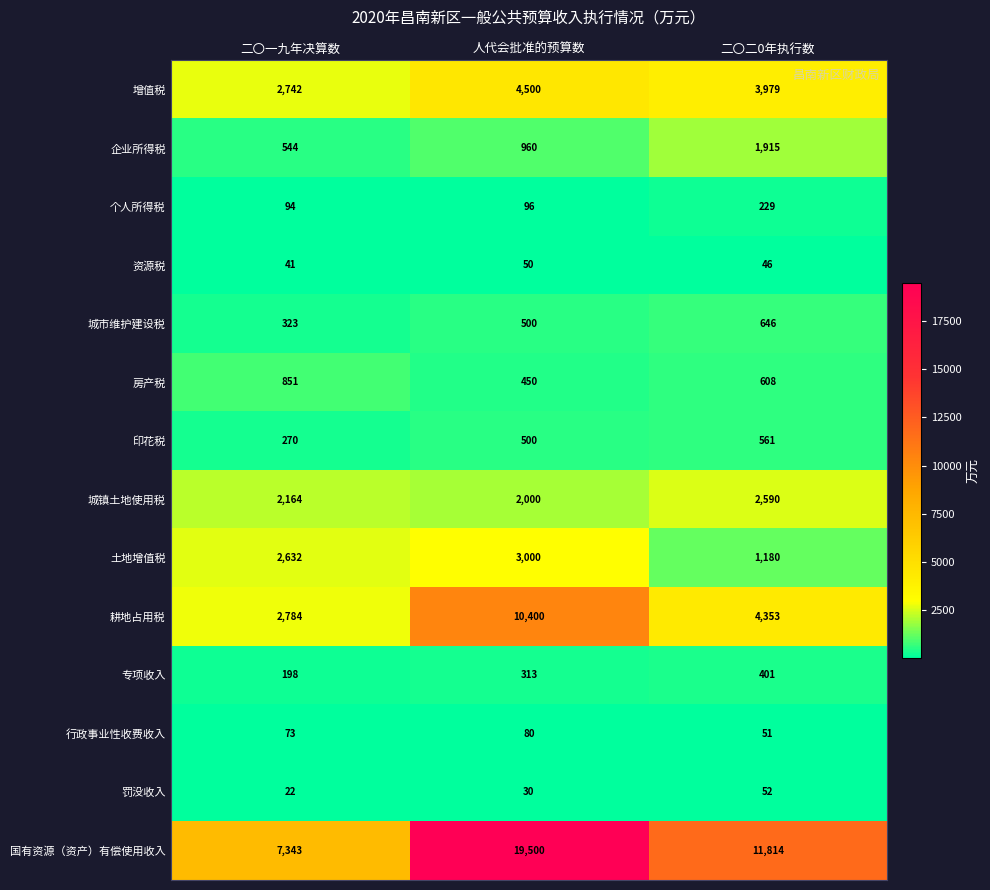

The 罚没收入 series shows 8 at 二〇一九年决算数. True or false?

False